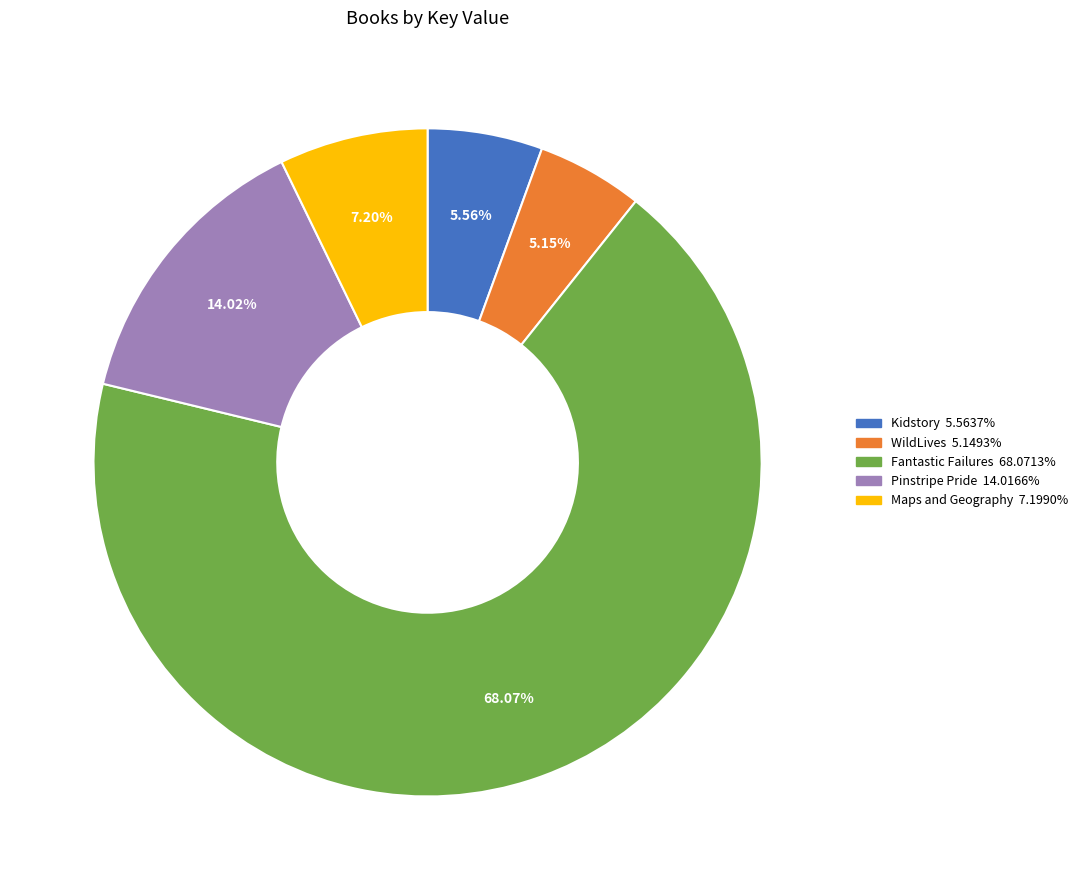

Approximately how many times larger is the value at Maps and Geography compared to Kidstory?

1.3